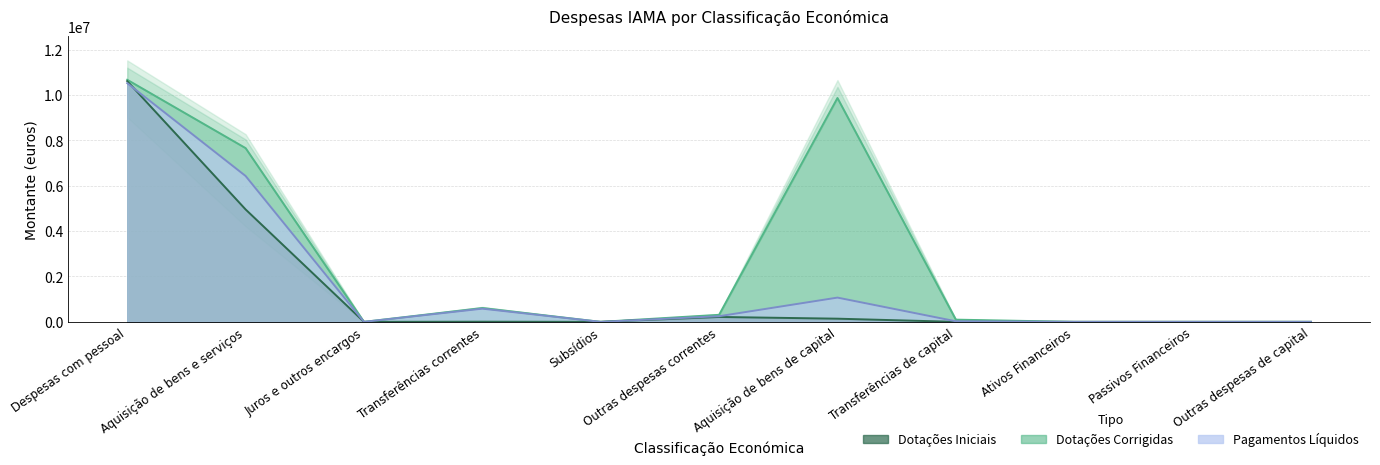

Which series has the largest total across all categories?

Dotações Corrigidas